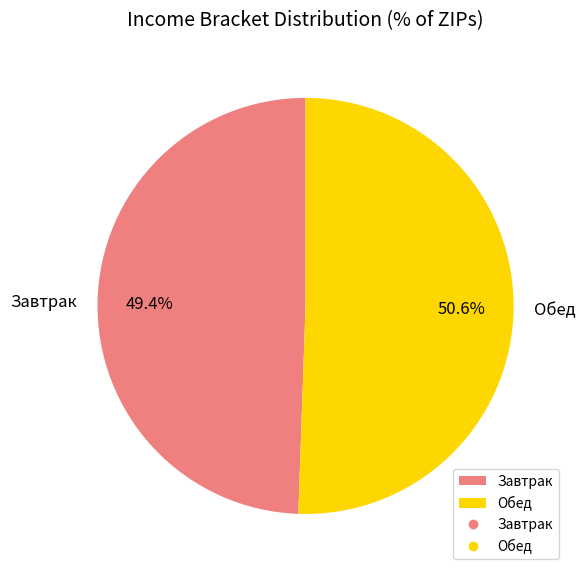

Rank the categories by value from highest to lowest.

Обед, Завтрак